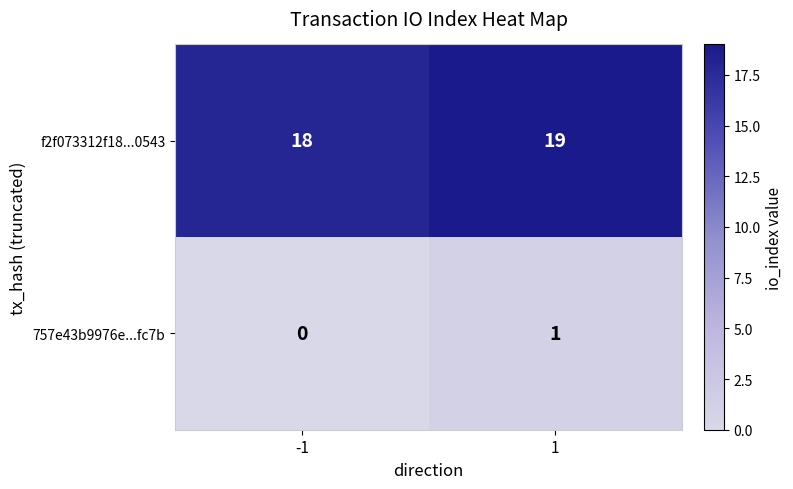

What is the difference between the highest and lowest values at -1?

18